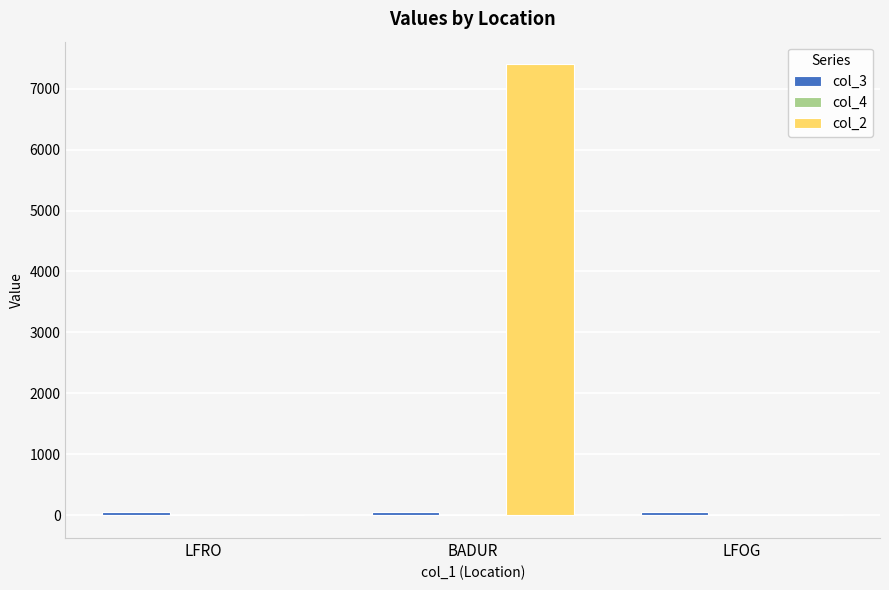

What is the maximum value shown in the chart?

7400.0